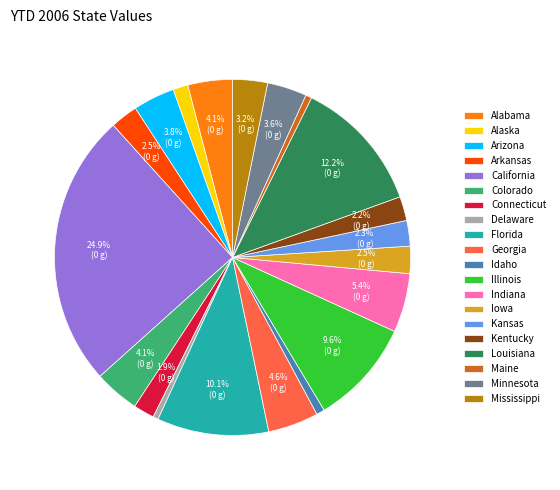

Which has a higher value, Arkansas or California?

California